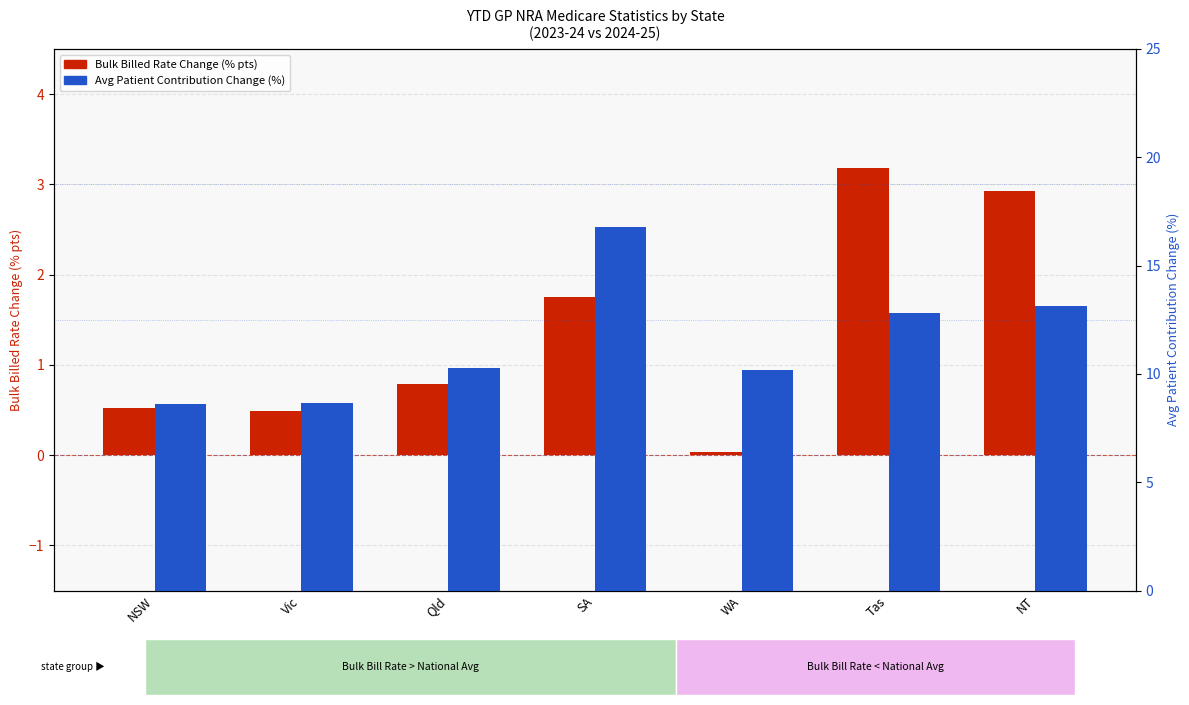

At how many categories does at least one series exceed 13?

2